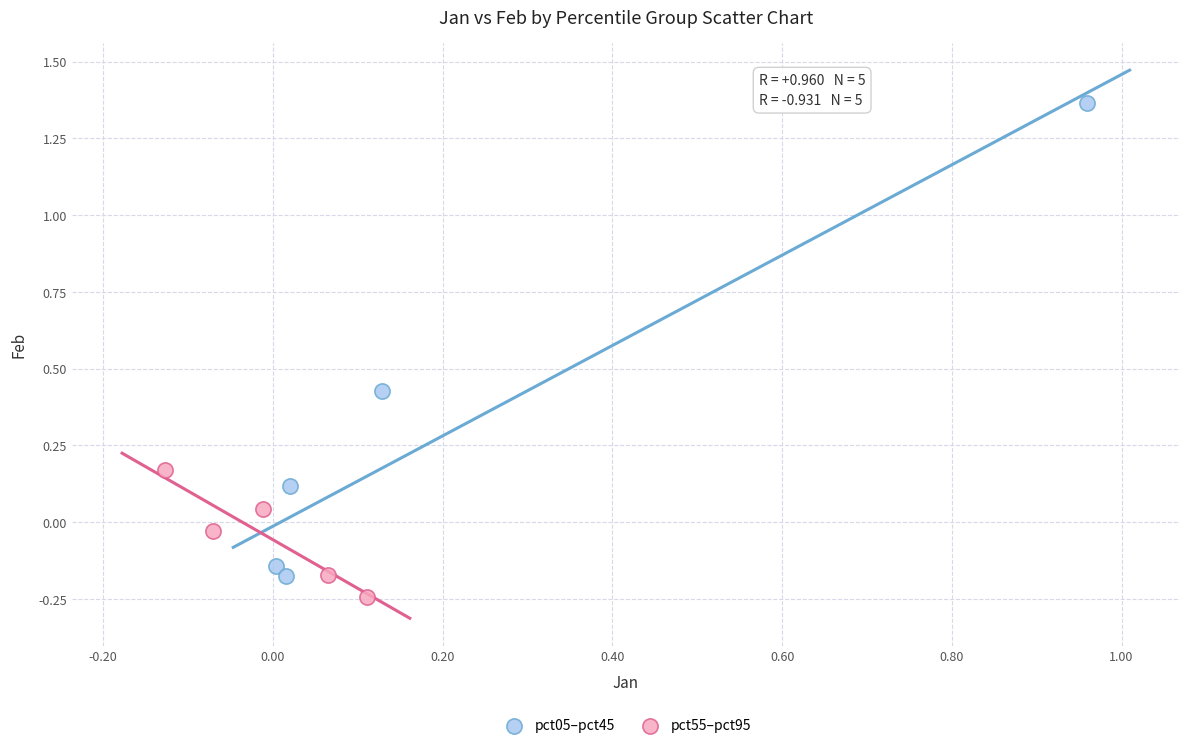

Which series contains the highest Y value?

pct05–pct45